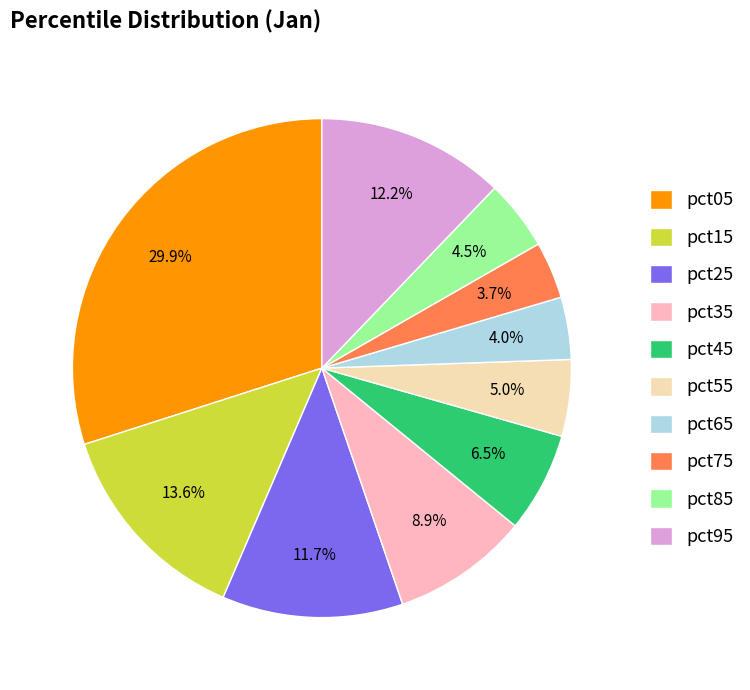

Does pct75 represent more than half of the total?

No